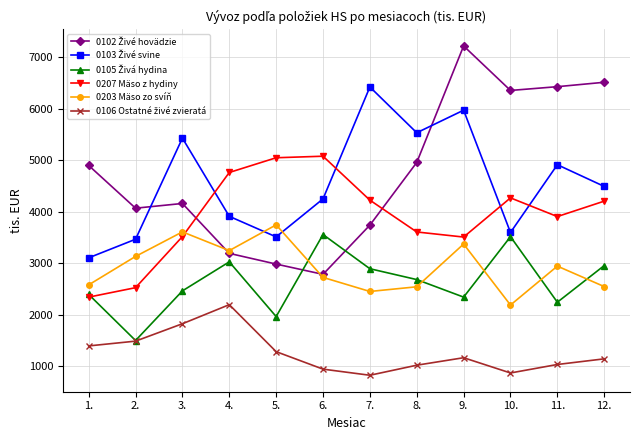

In 0207 Mäso z hydiny, how many points are lower than both neighbors (excluding endpoints)?

2